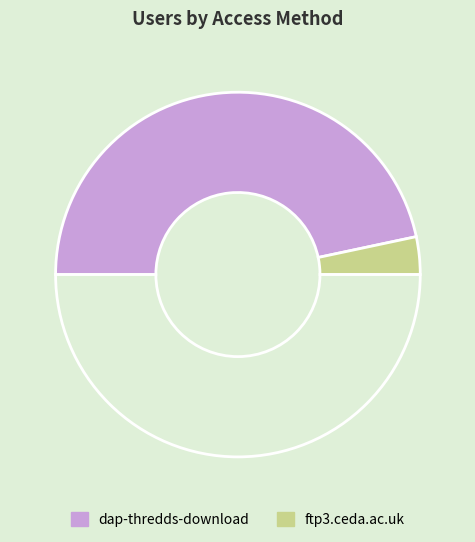

To the nearest percent, what is the difference between the largest and smallest slice percentages?

87%